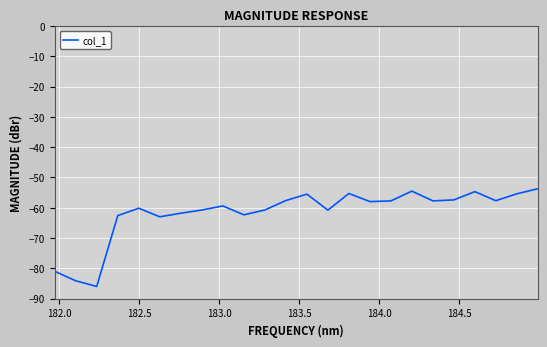

What is the greatest value displayed?

-53.7